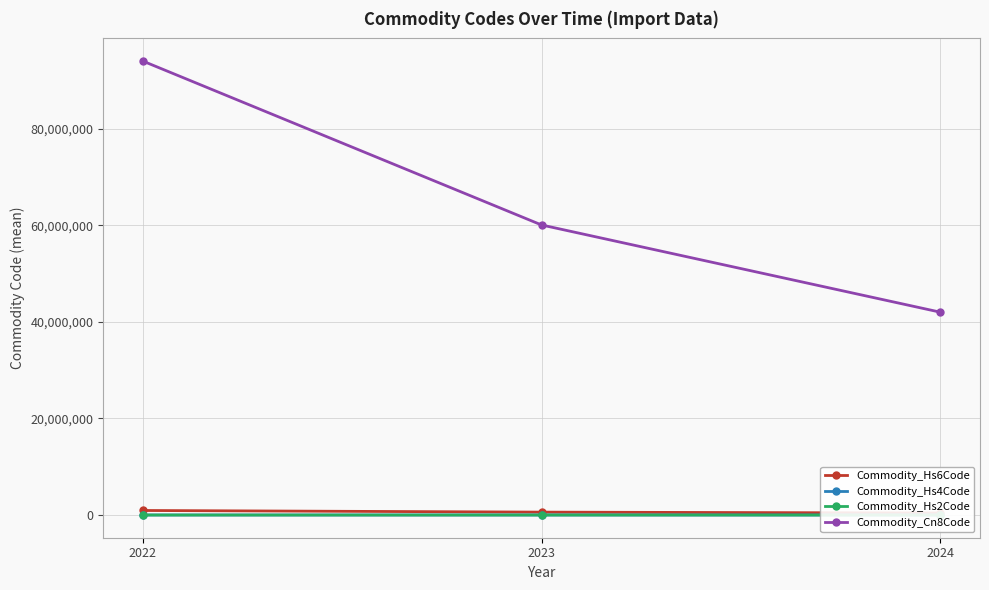

How many Commodity_Hs4Code values are between 4202 and 9403?

3